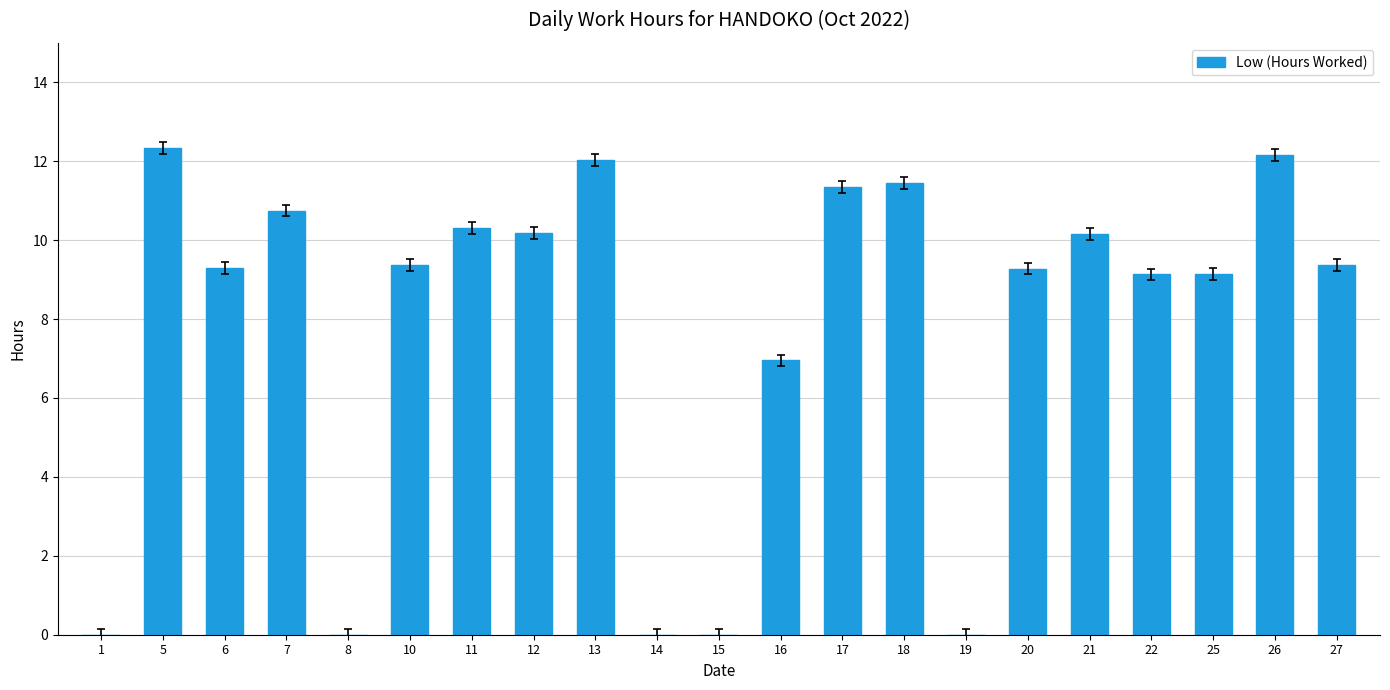

Are the bars horizontal?

No